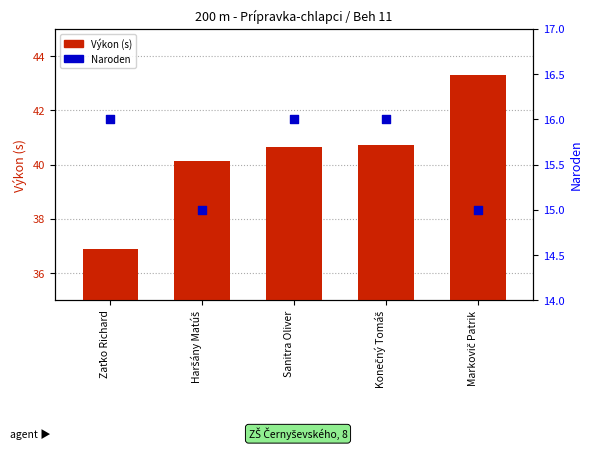

At which category is the sum across all series the highest?

Markovič Patrik